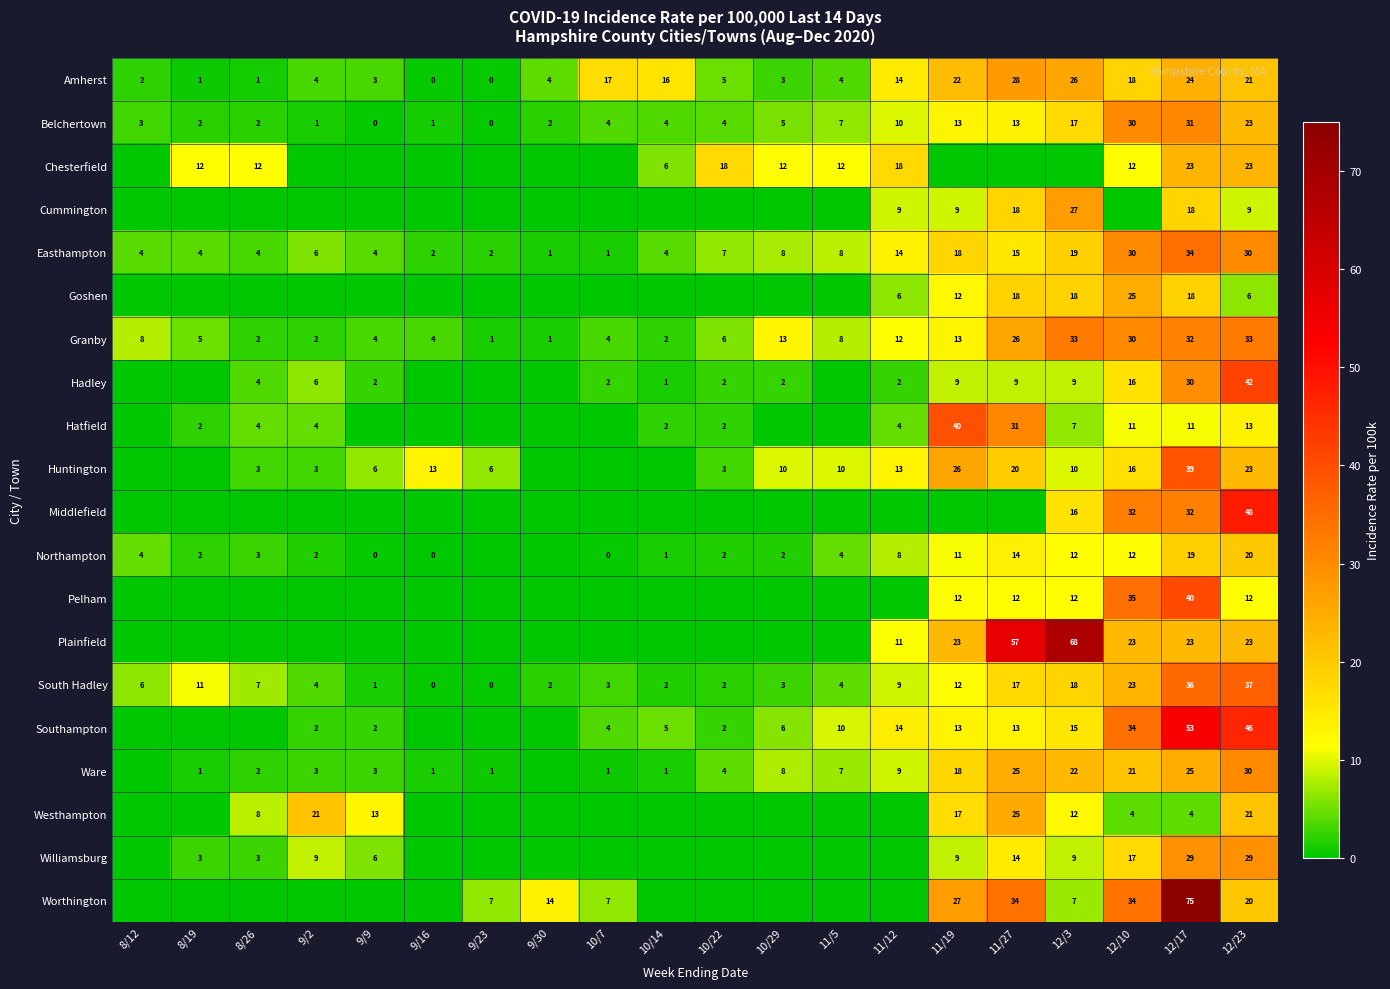

What is the sum of all Easthampton values?

215